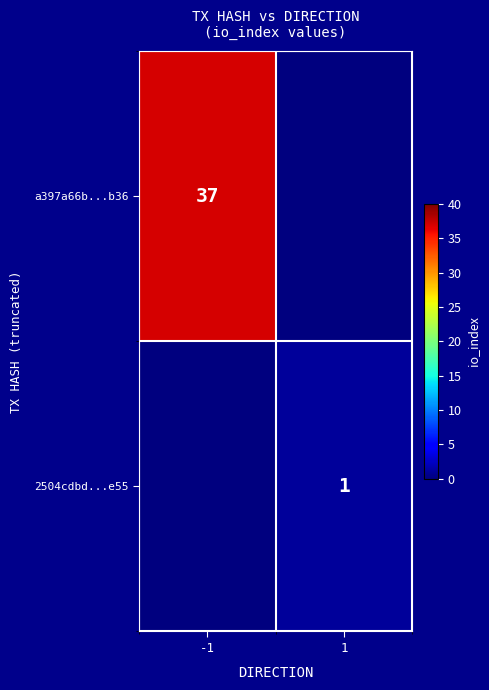

The value of 2504cdbd...e55 at 1 is 1. True or false?

True